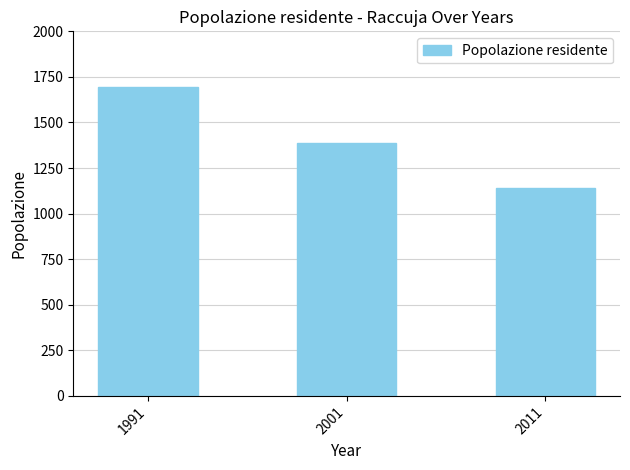

Is it true that the value at 1991 is 2866?

False